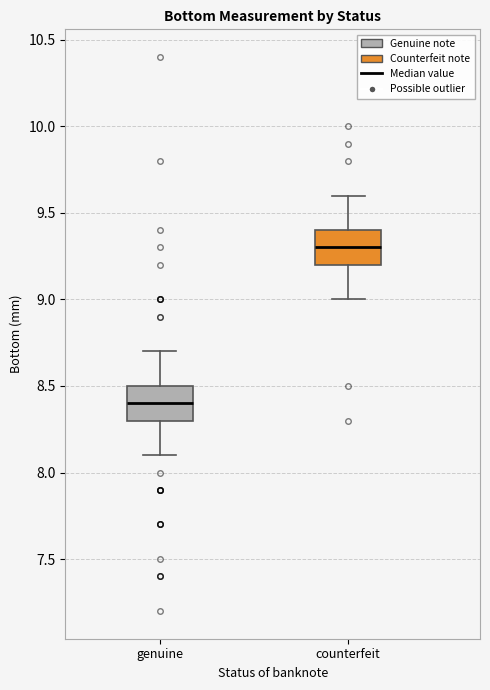

Where does the median line of the box for genuine sit on the y-axis? The values are not printed on the chart, so give them approximately, as read against the axis.

8.4